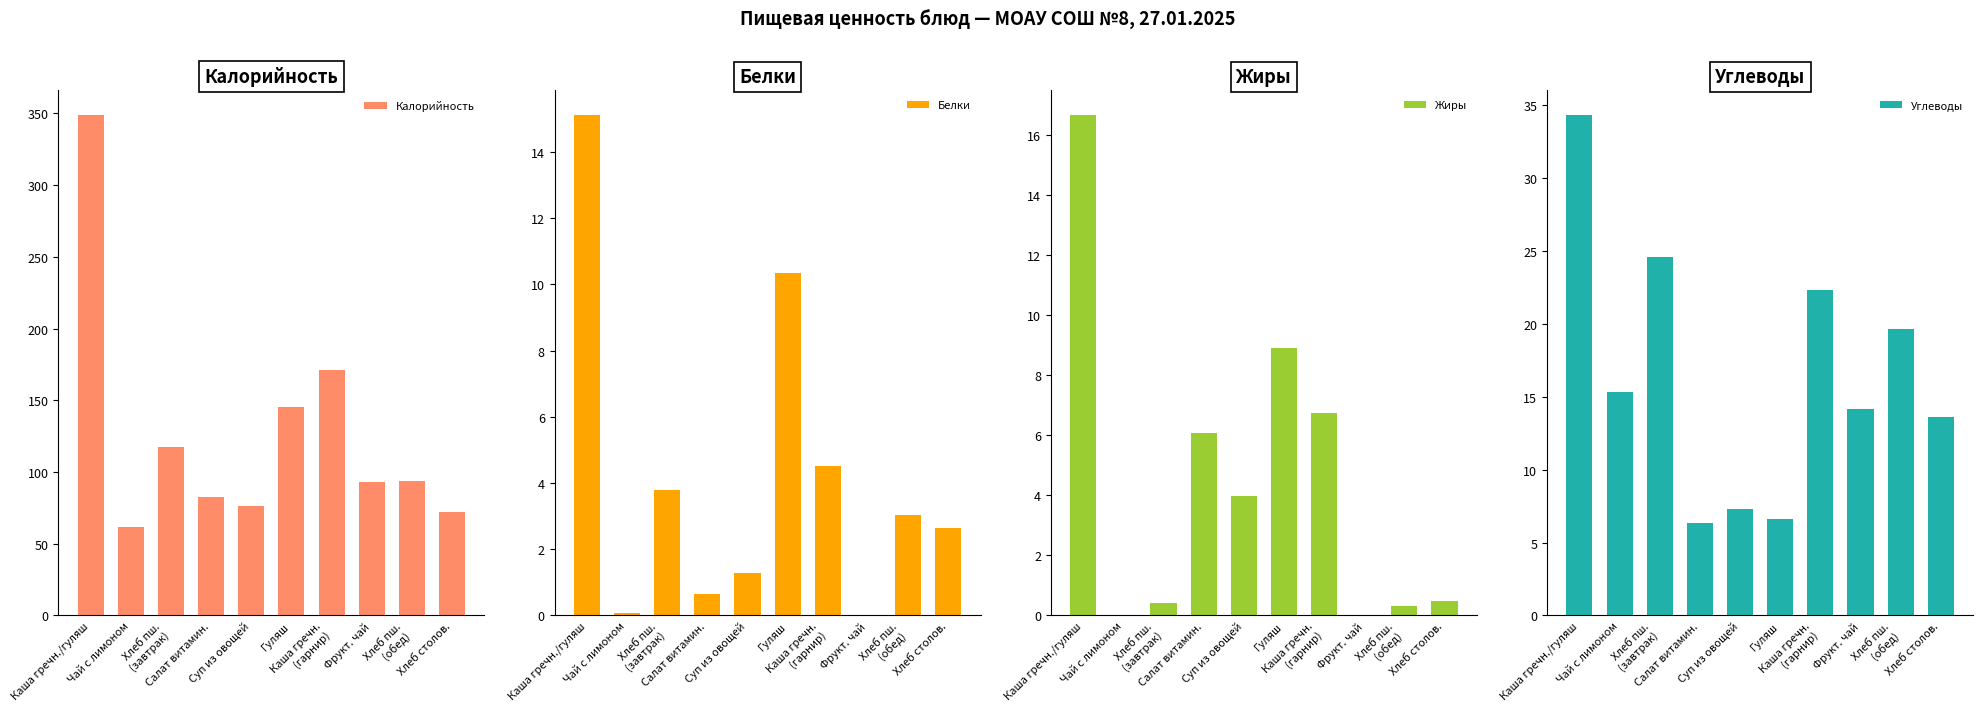

What is the difference between the second highest and minimum values in the Углеводы series?

18.2